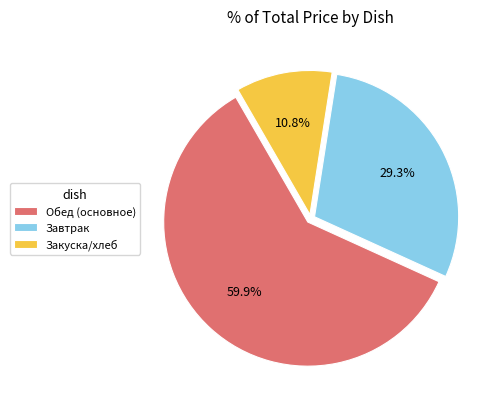

Which category has the smallest portion of the pie?

Закуска/хлеб